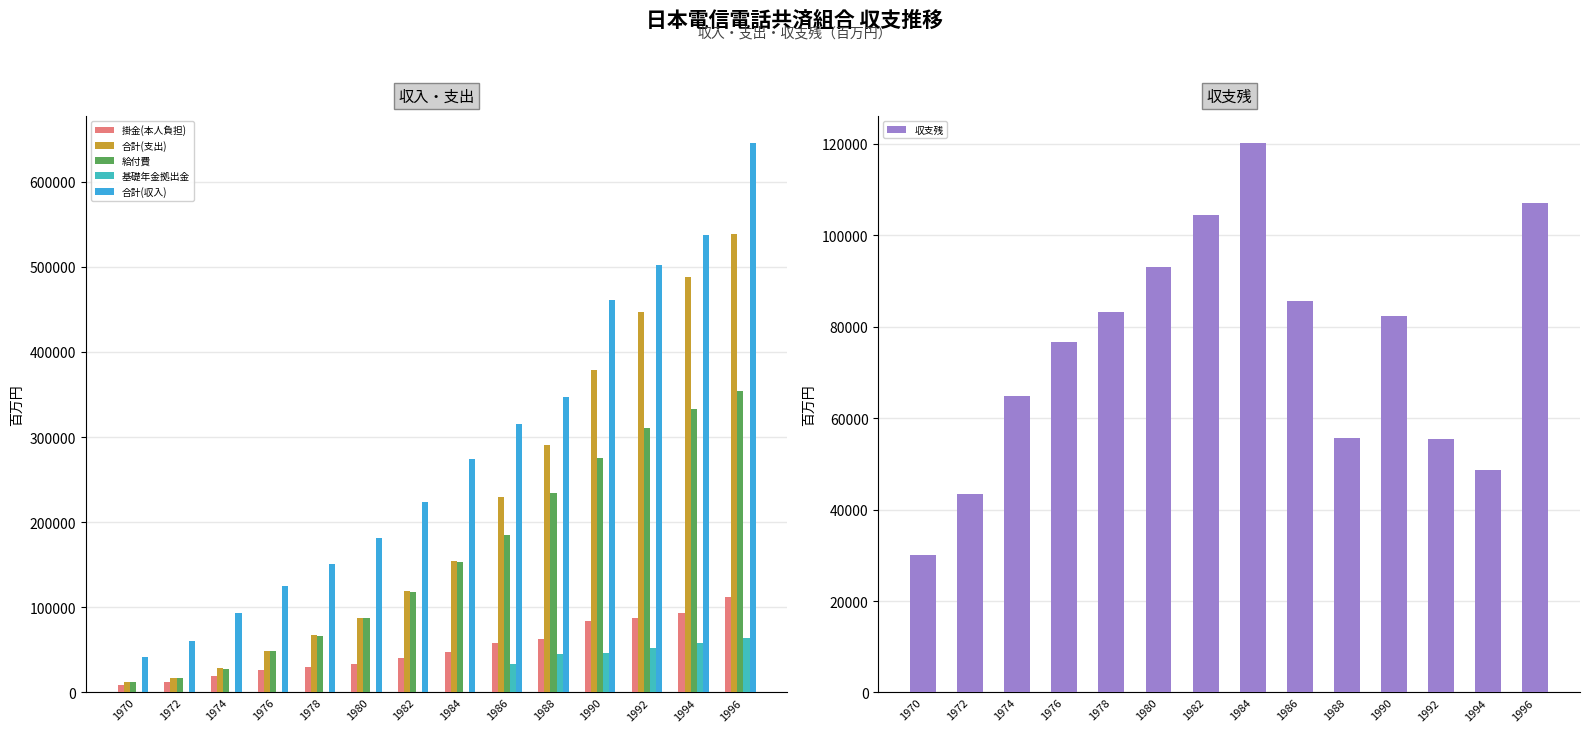

The value of 合計(支出) at 1986 is 229273. True or false?

True